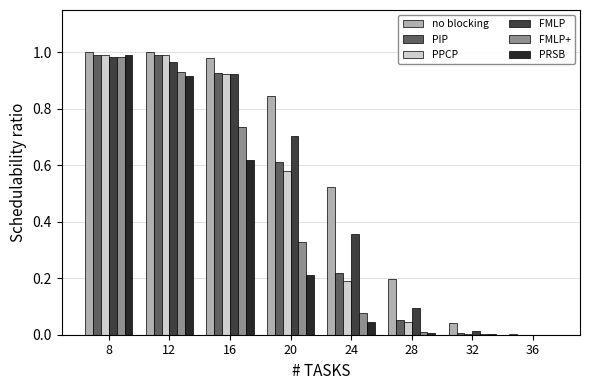

At which category is the sum across all series the highest?

8